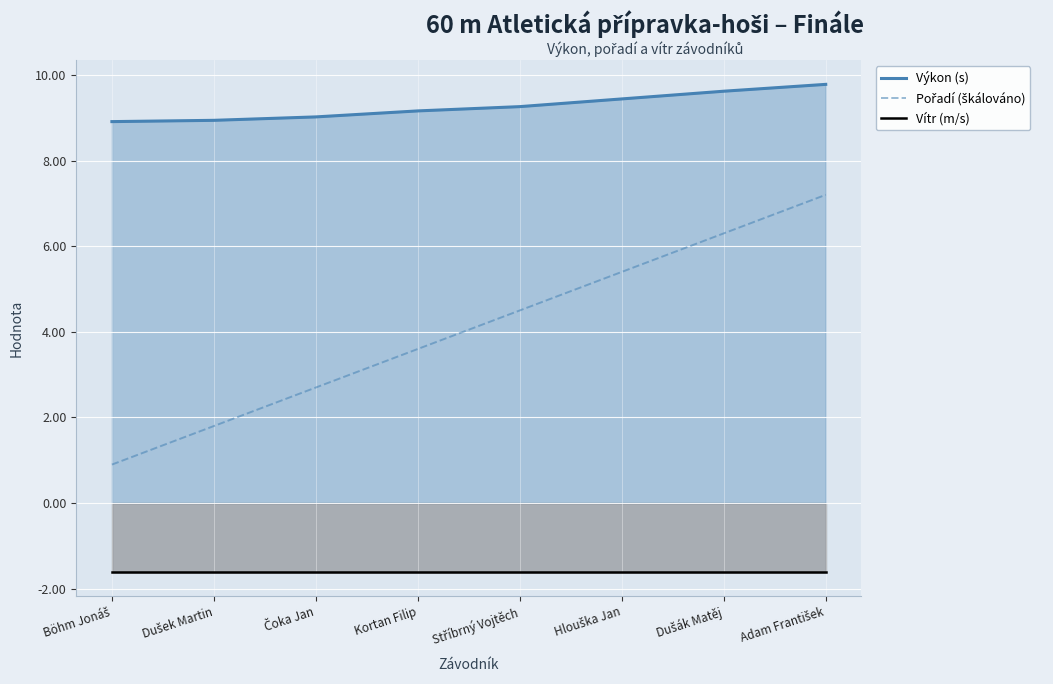

What is the sum of all Vítr (m/s) values?

-12.8